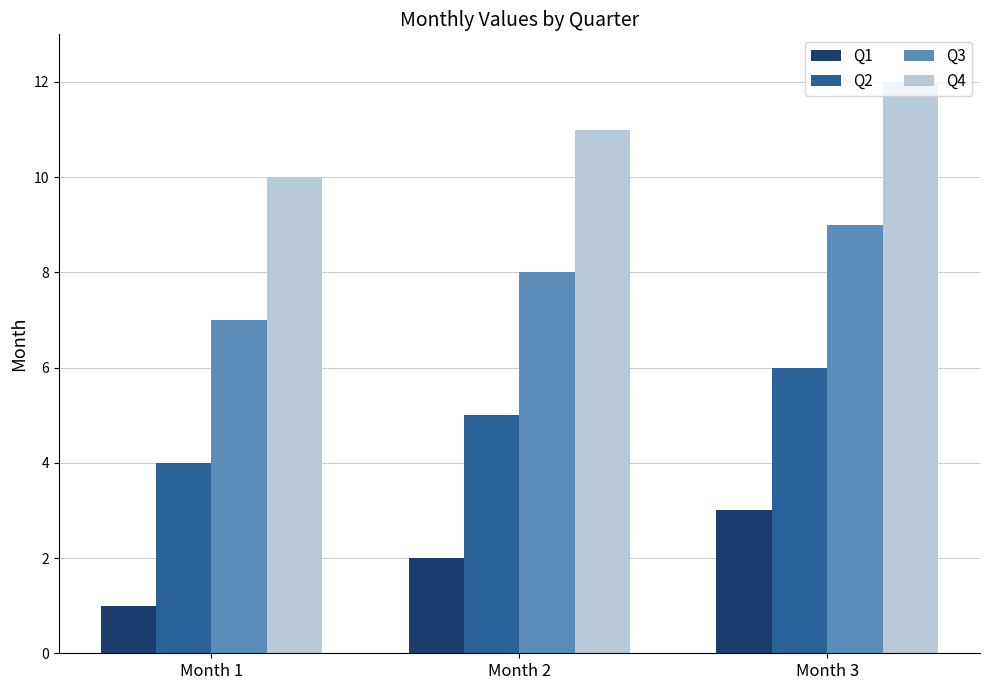

At Month 1, list the series in order from largest to smallest.

Q4, Q3, Q2, Q1